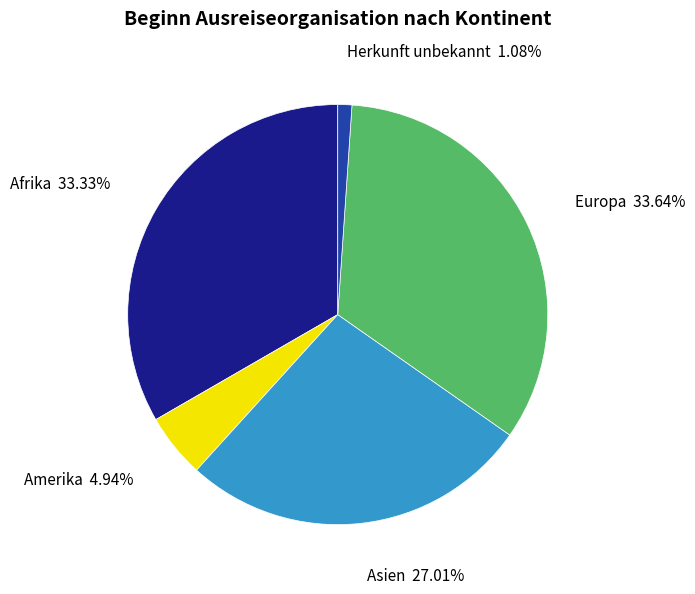

Does any single category account for the majority?

No